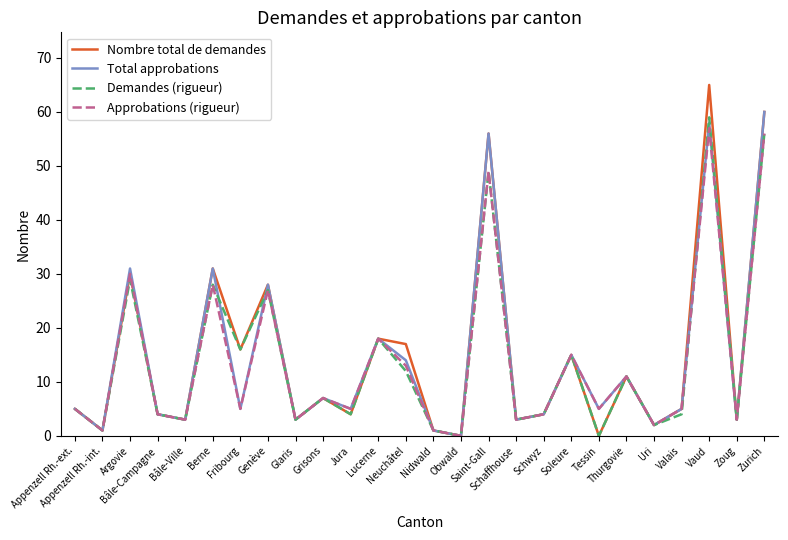

At which label does Approbations (rigueur) reach its peak?

Vaud